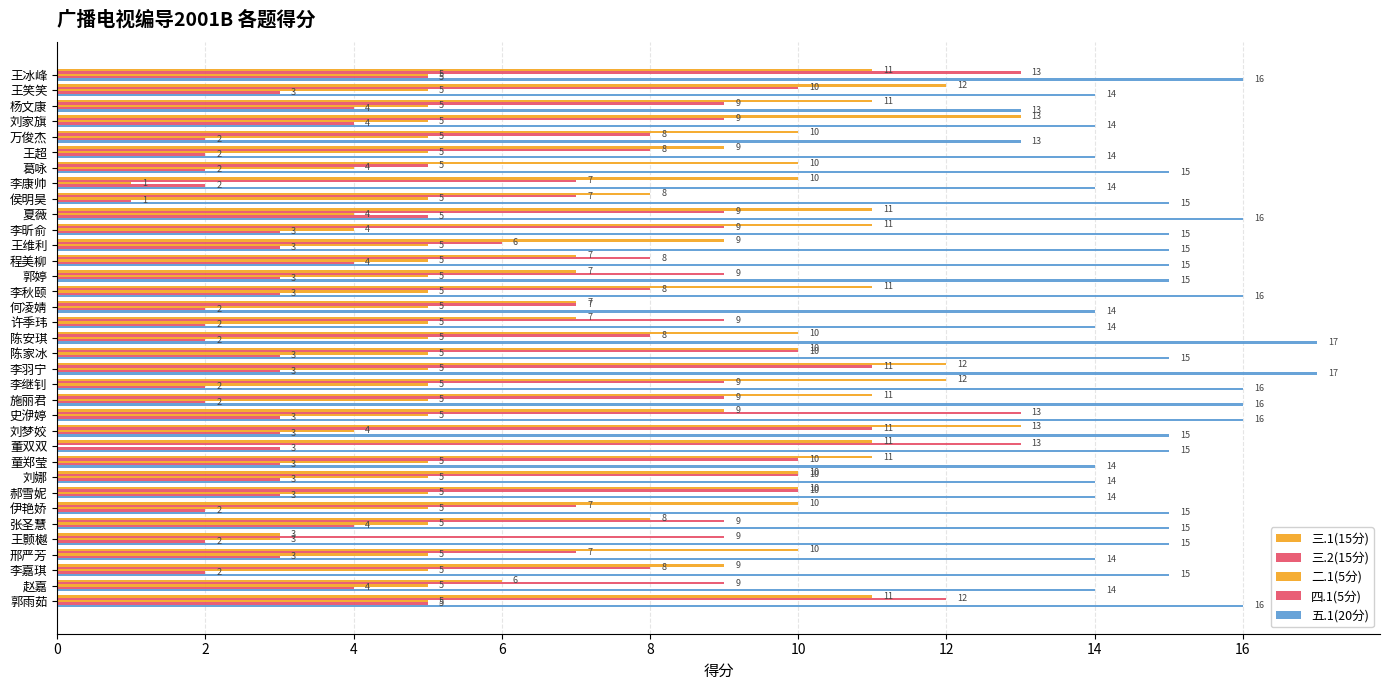

Count the number of categories in the chart.

35